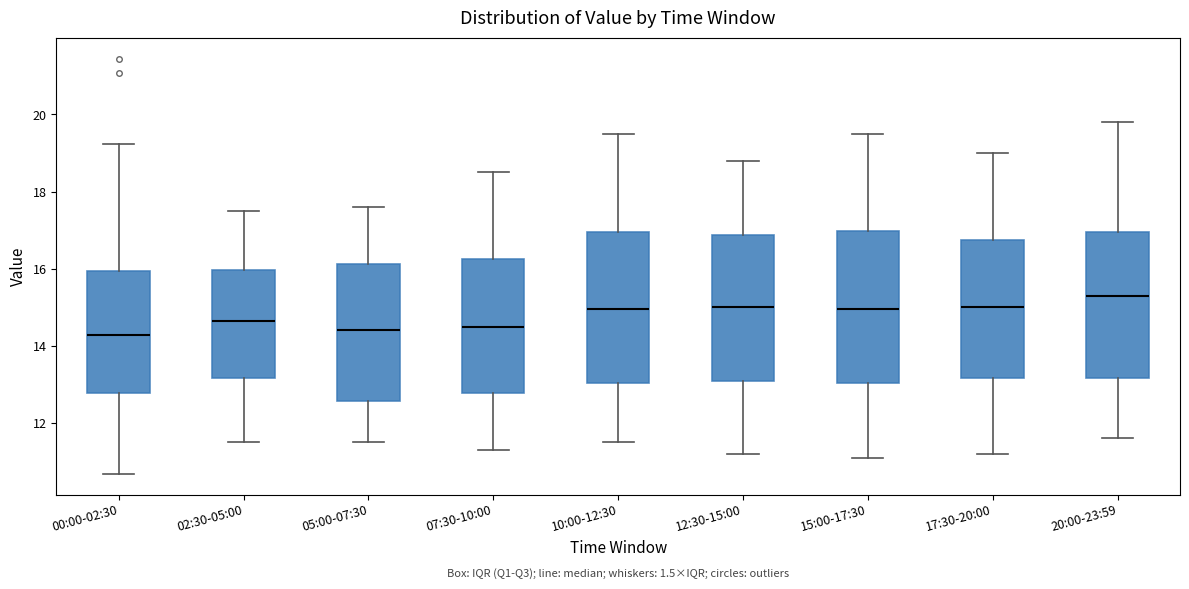

Where does the lower whisker of the box for 17:30-20:00 end on the y-axis? The values are not printed on the chart, so give them approximately, as read against the axis.

11.2